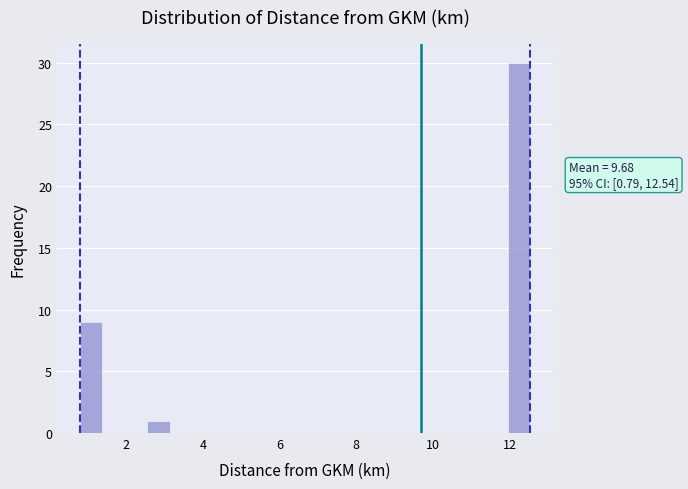

Read against the x-axis, roughly where is the centre of the tallest bar?

12.2